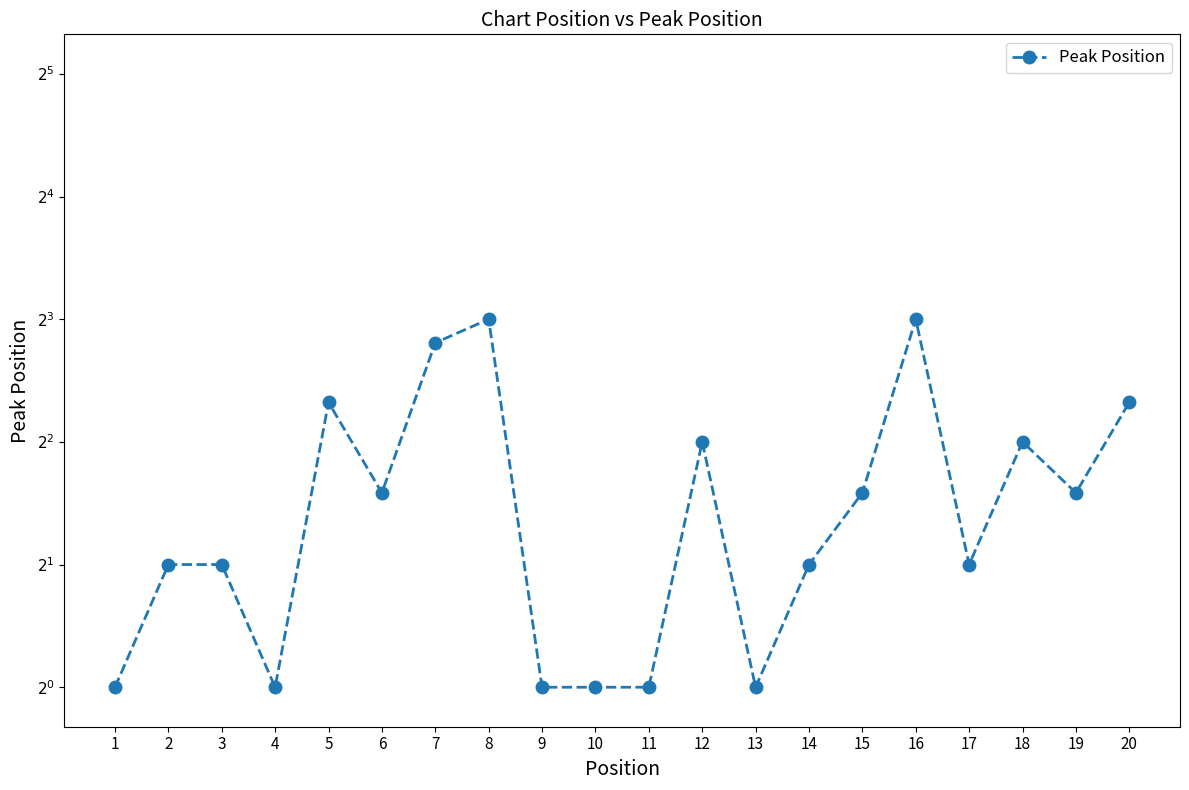

How many points are lower than both their immediate neighbors (excluding endpoints)?

5